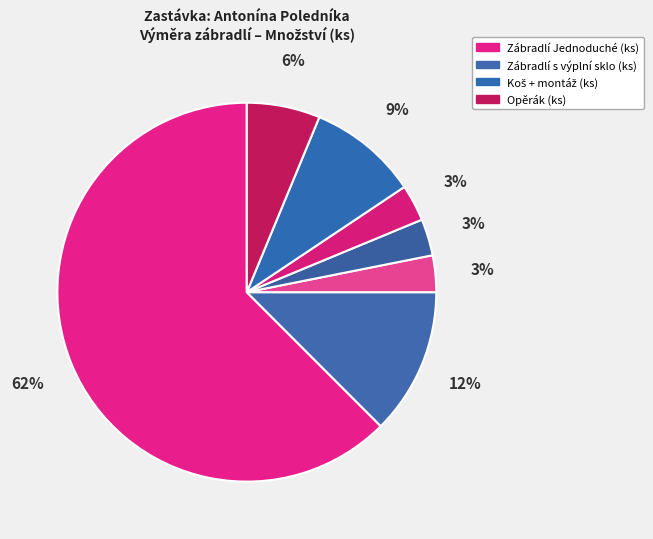

Count the number of slices in the pie.

7